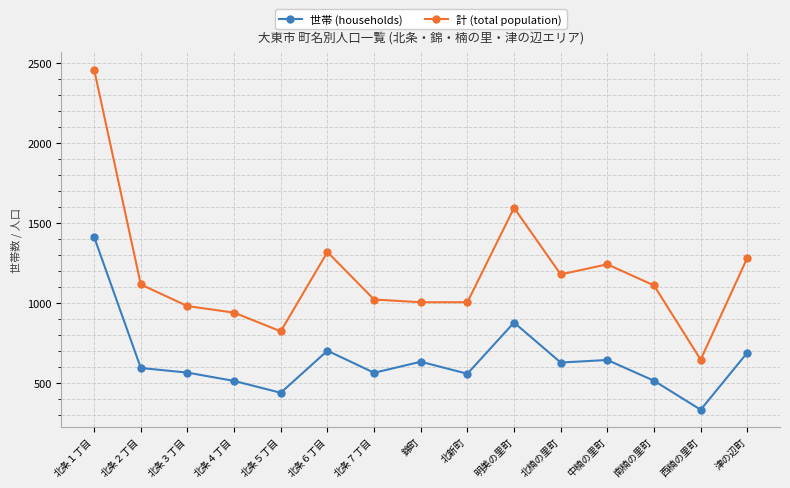

The 計 (total population) series shows 1044 at 北条１丁目. True or false?

False